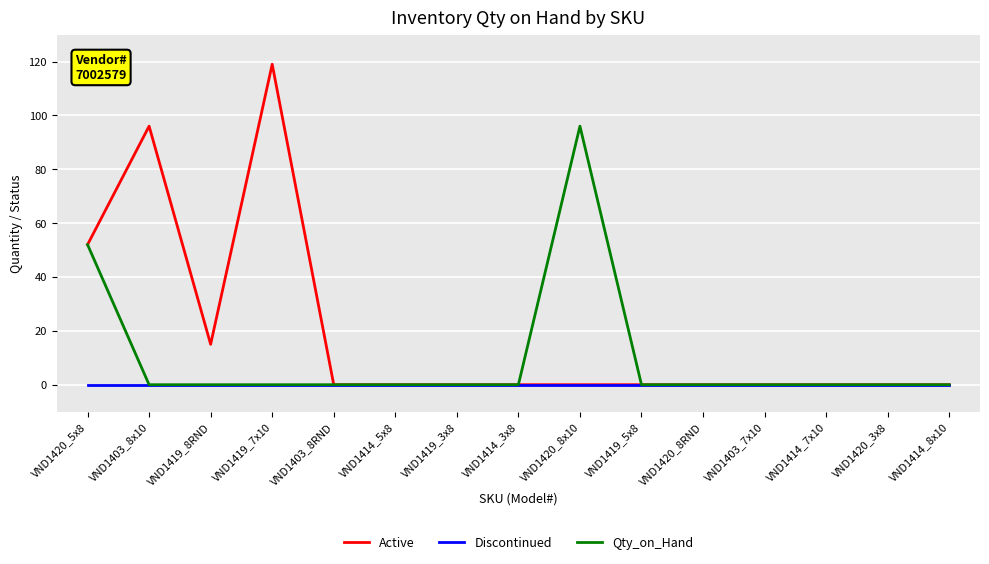

Reading left to right, extract all data points from this chart.

Active: 52	96	15	119	0	0	0	0	0	0	0	0	0	0	0
Discontinued: 0	0	0	0	0	0	0	0	0	0	0	0	0	0	0
Qty_on_Hand: 52	0	0	0	0	0	0	0	96	0	0	0	0	0	0